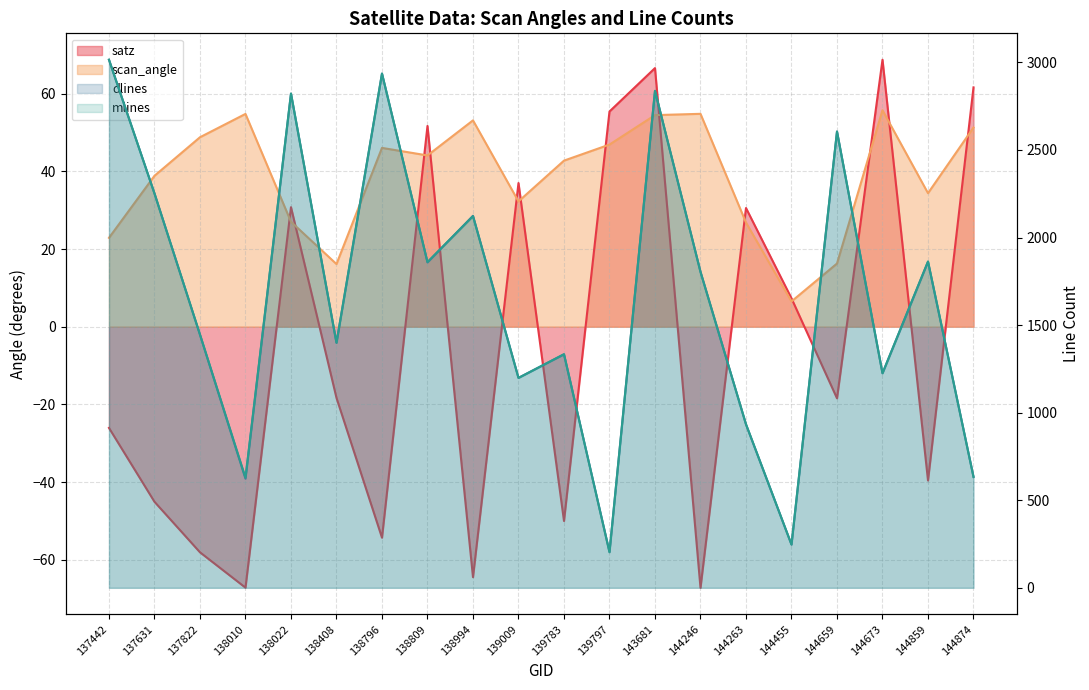

Is the value of satz at 138809 greater than the value of dlines at 143681?

No